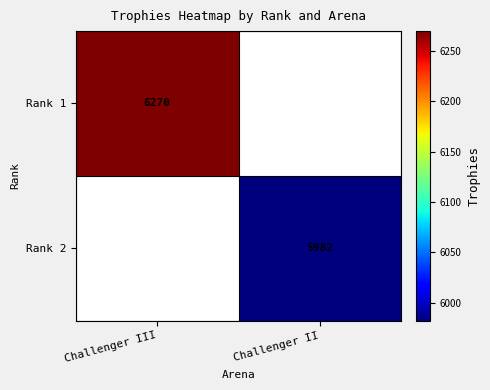

Is the value of Rank 2 at Challenger II greater than the value of Rank 1 at Challenger III?

No